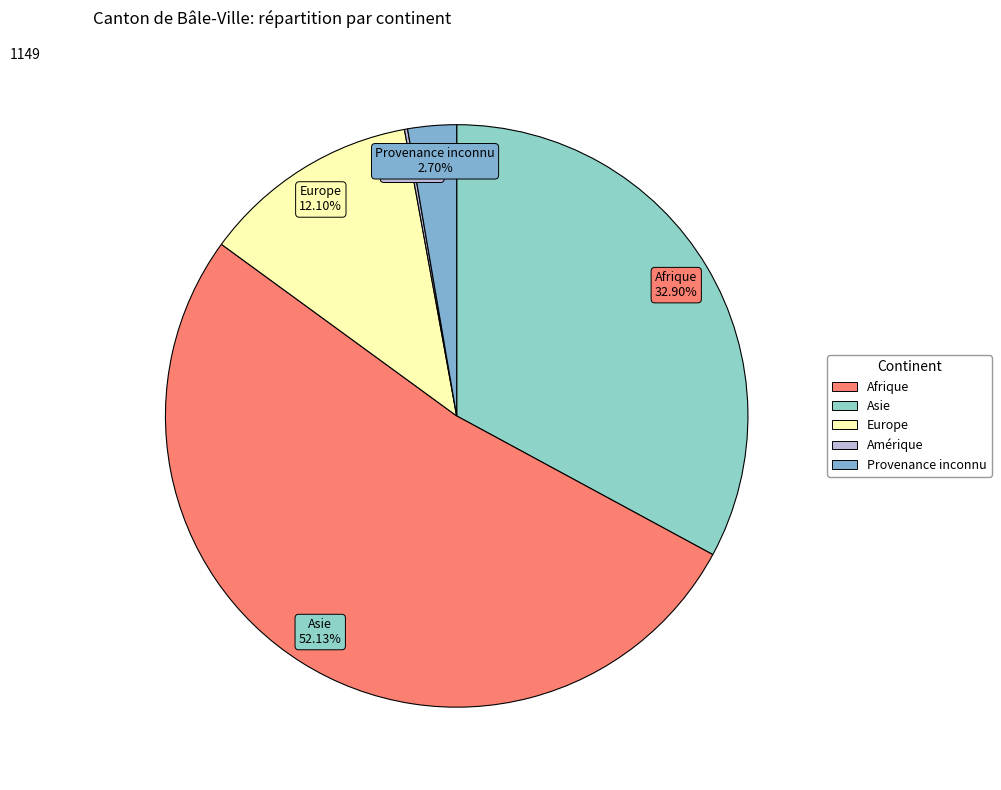

What is the ratio of the value at Provenance inconnu to the value at Asie?

0.1